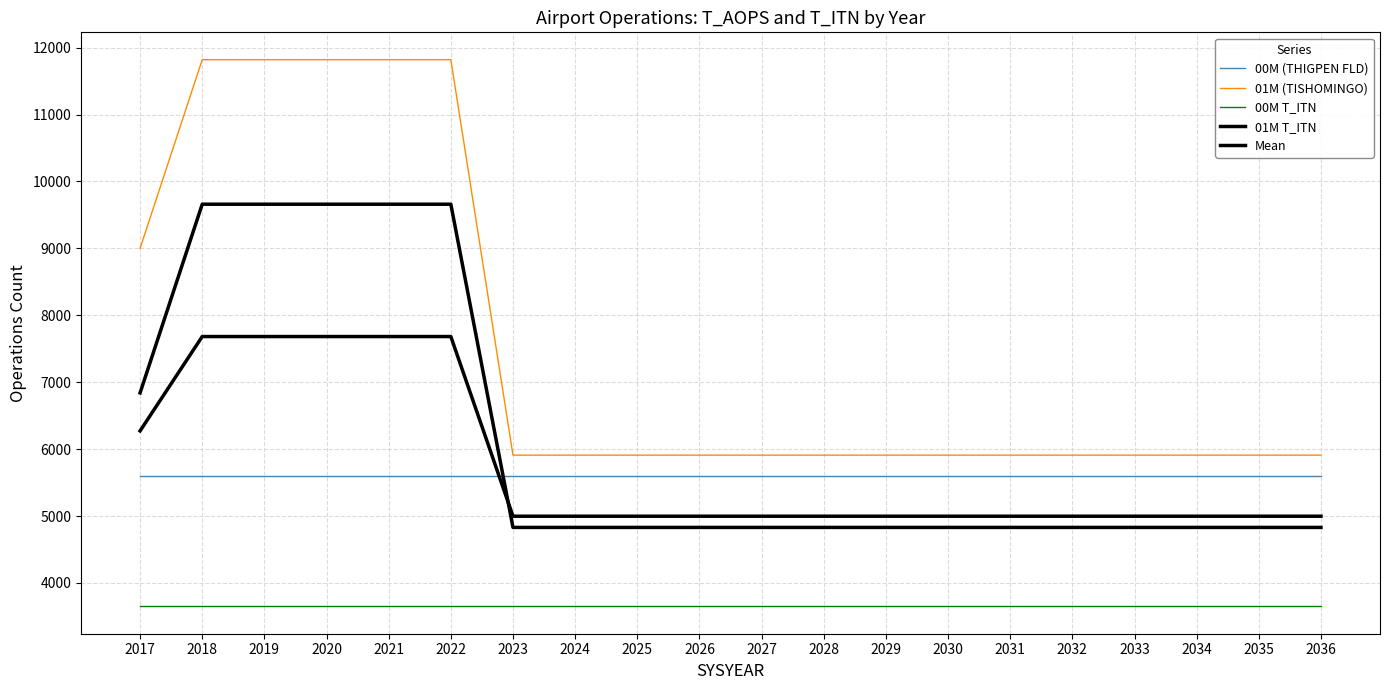

The value of 00M T_ITN at 2025 is 3650.0. True or false?

True